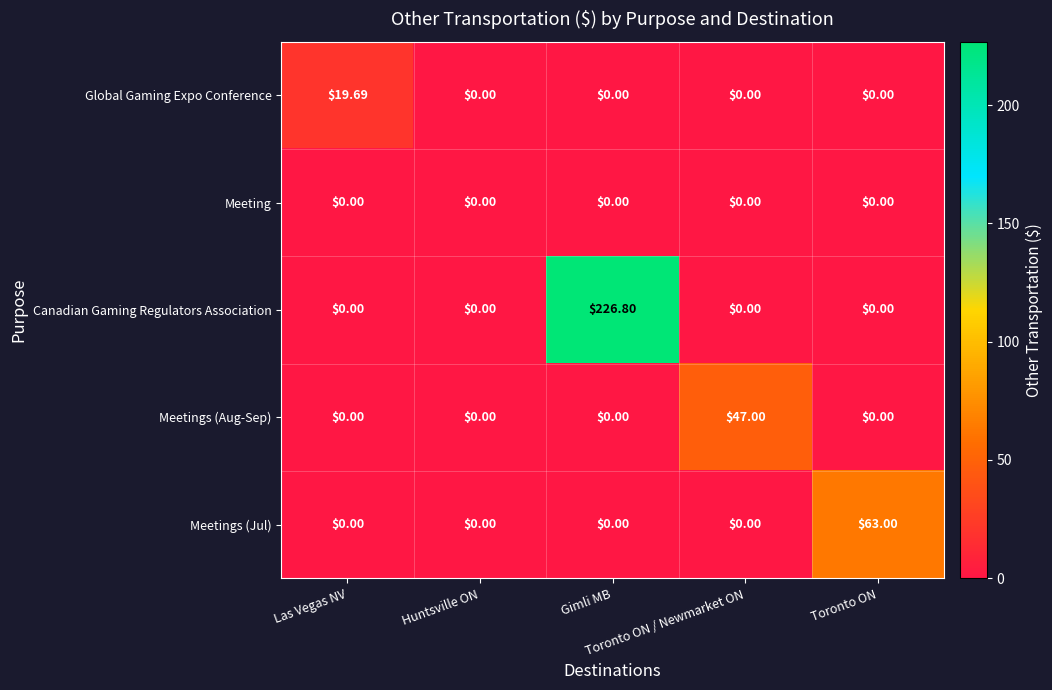

What is the greatest value displayed?

226.8